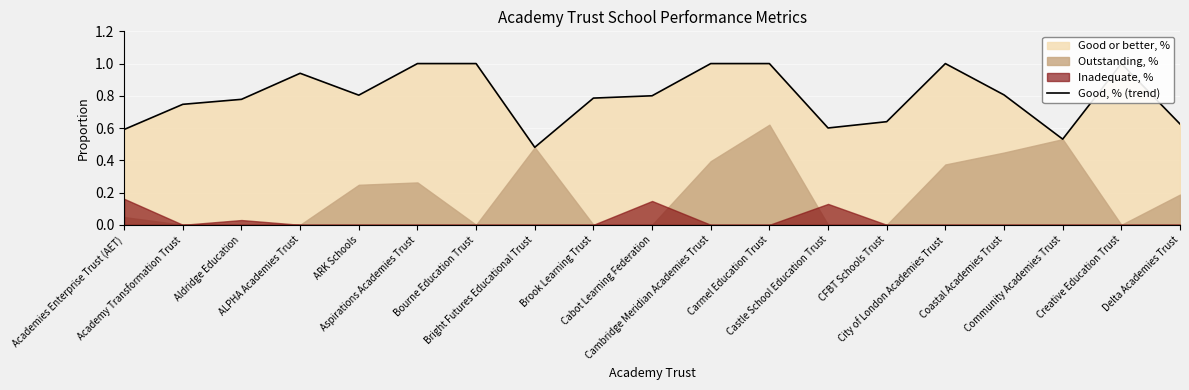

Where is the first local minimum?

ARK Schools